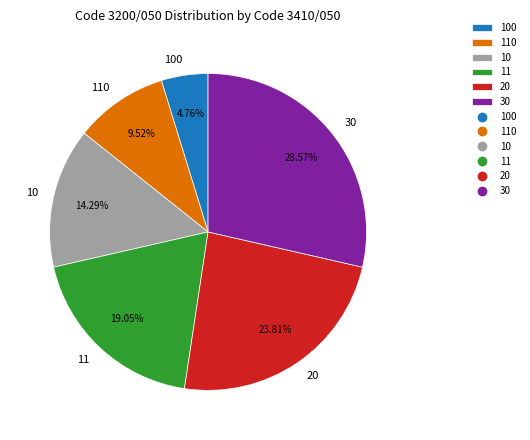

To the nearest percent, what percentage of the pie is 10?

14%